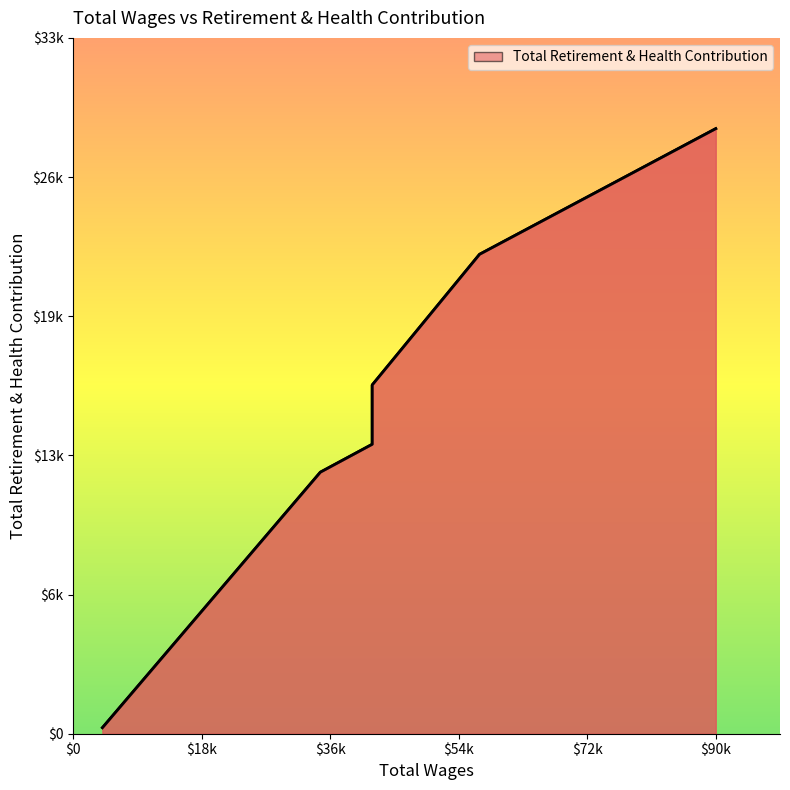

List the labels in order of value, smallest first.

$0, $18k, $36k, $54k, $72k, $90k